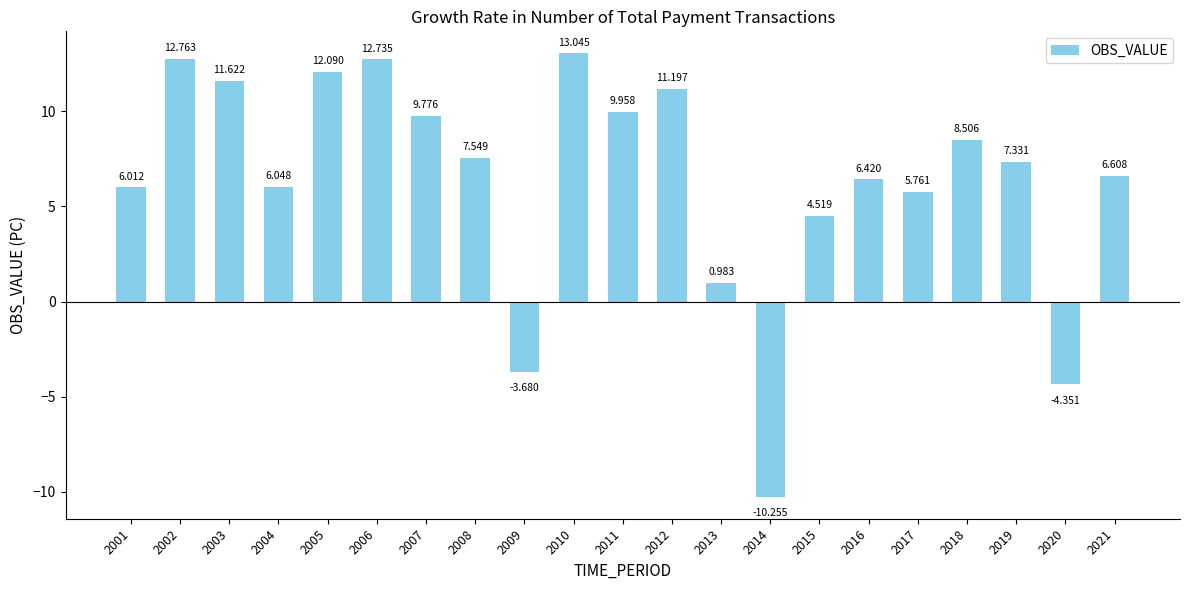

Reading left to right, list all the values displayed in this chart.

6.0	12.8	11.6	6.0	12.1	12.7	9.8	7.5	-3.7	13.0	10.0	11.2	1.0	-10.3	4.5	6.4	5.8	8.5	7.3	-4.4	6.6